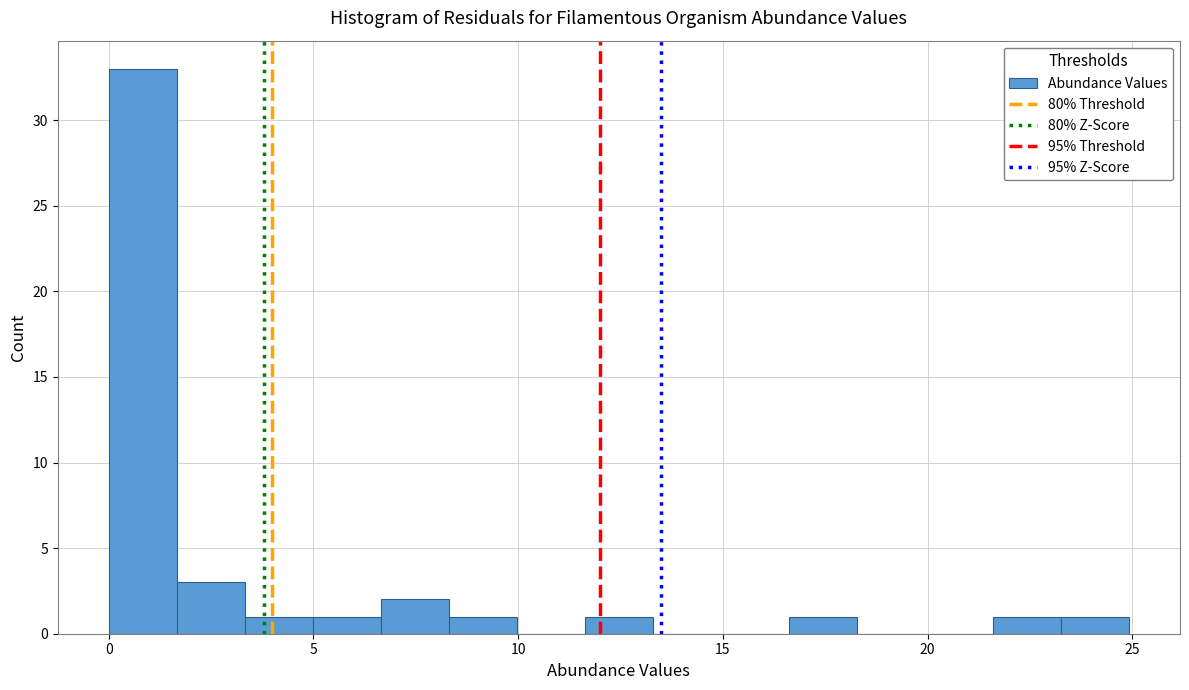

Read against the x-axis, roughly where is the centre of the tallest bar?

1.0